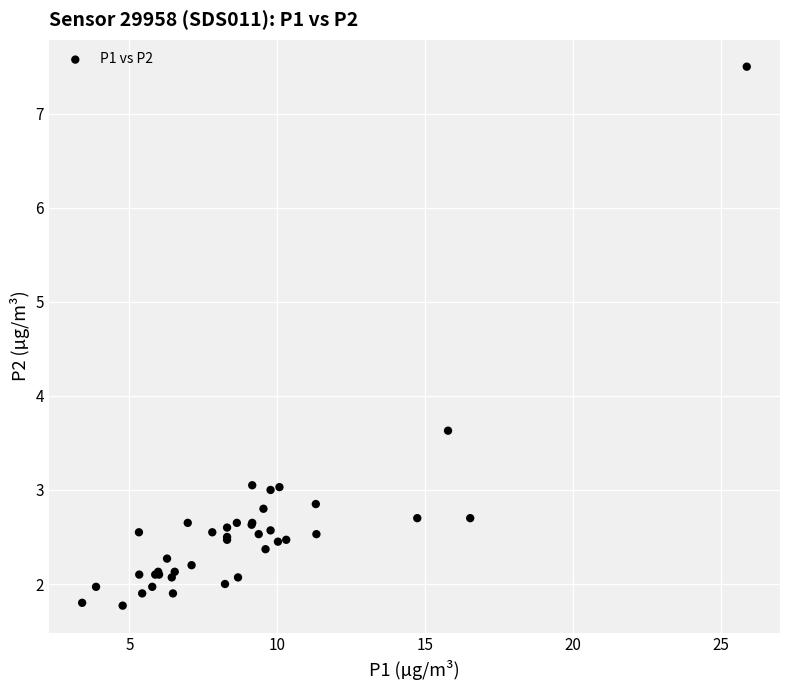

What Y value in the scatter plot is closest to 4?

3.6